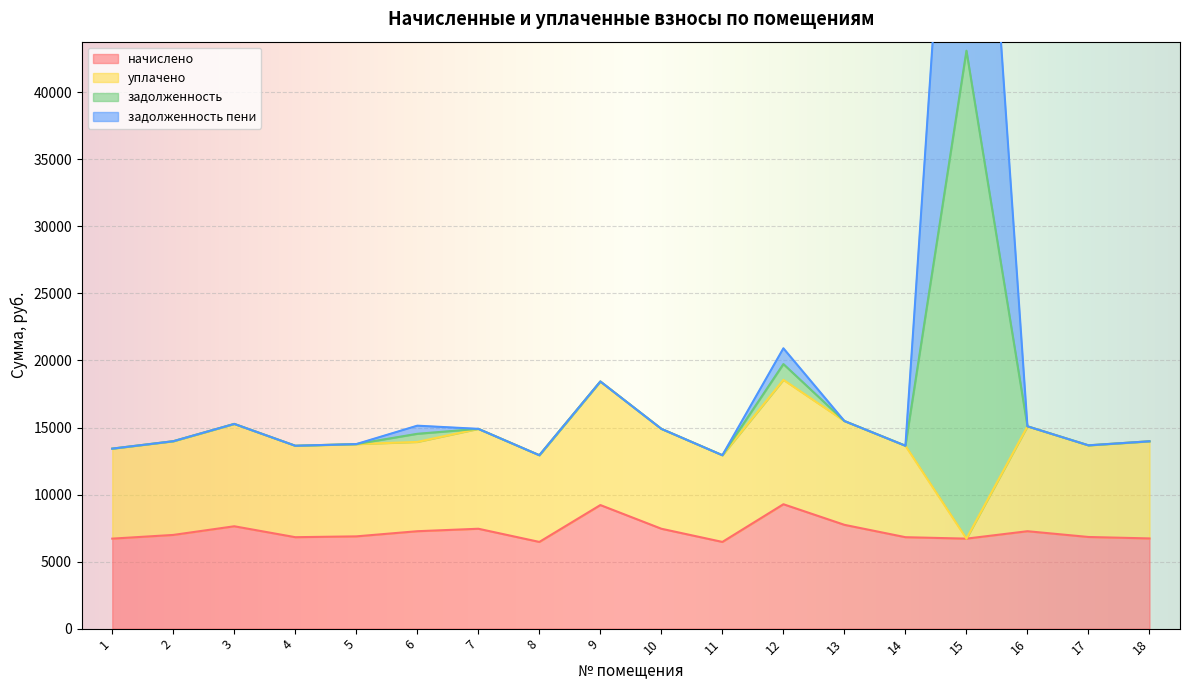

True or false: задолженность and начислено cross at least once.

False